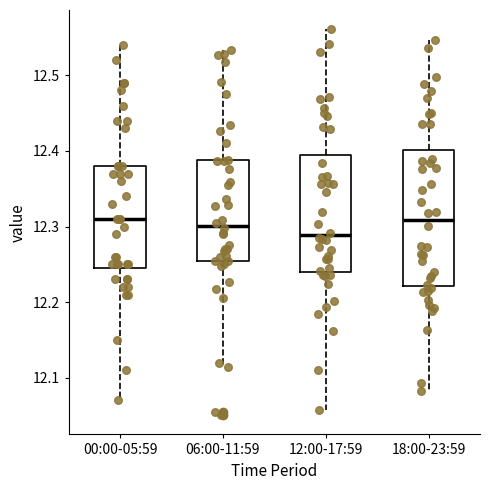

Which box is the tallest, from its lower edge to its upper edge?

18:00-23:59